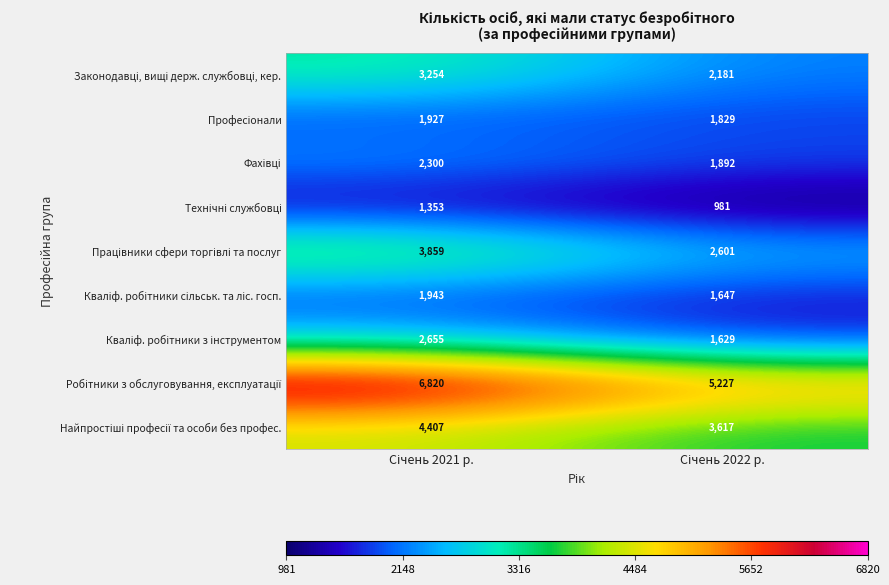

What is the greatest value displayed?

6820